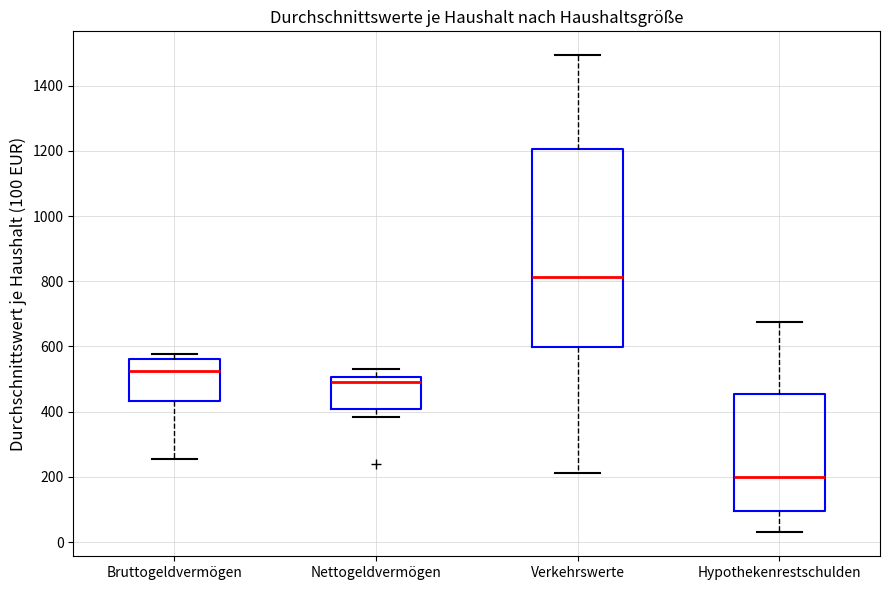

Where does the median line of the box for Bruttogeldvermögen sit on the y-axis? The values are not printed on the chart, so give them approximately, as read against the axis.

520